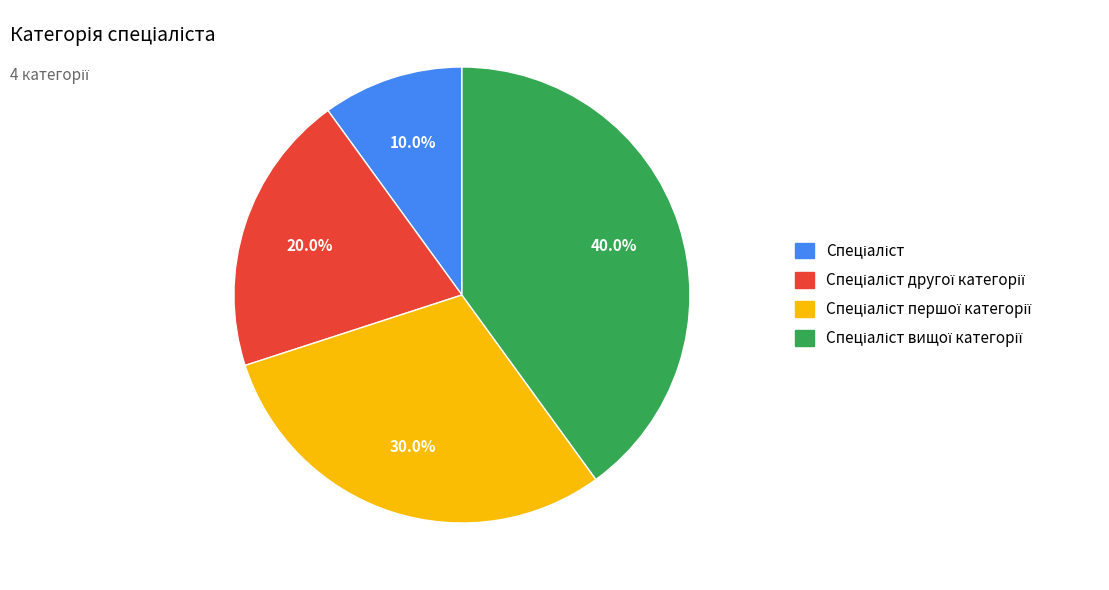

Is there any slice that represents more than half of the pie?

No